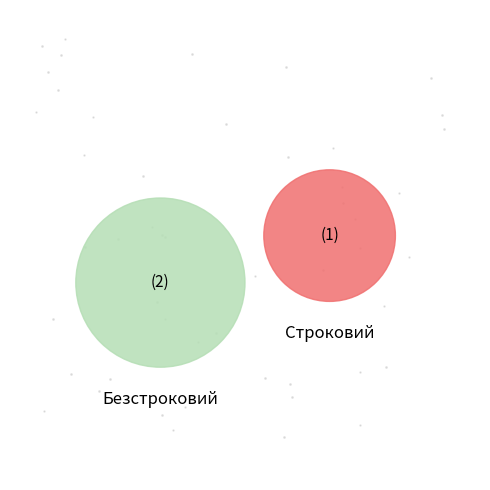

Rank the categories by value from highest to lowest.

Безстроковий, Строковий